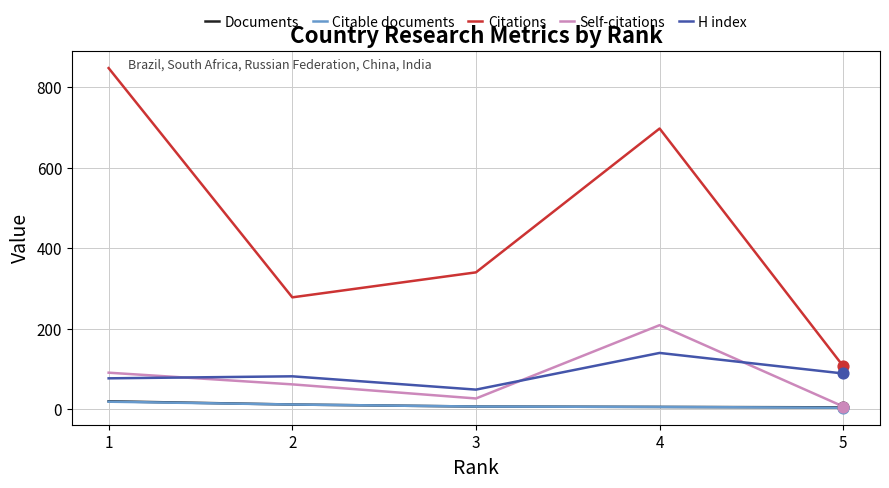

What is the total value across all series at 3?

430